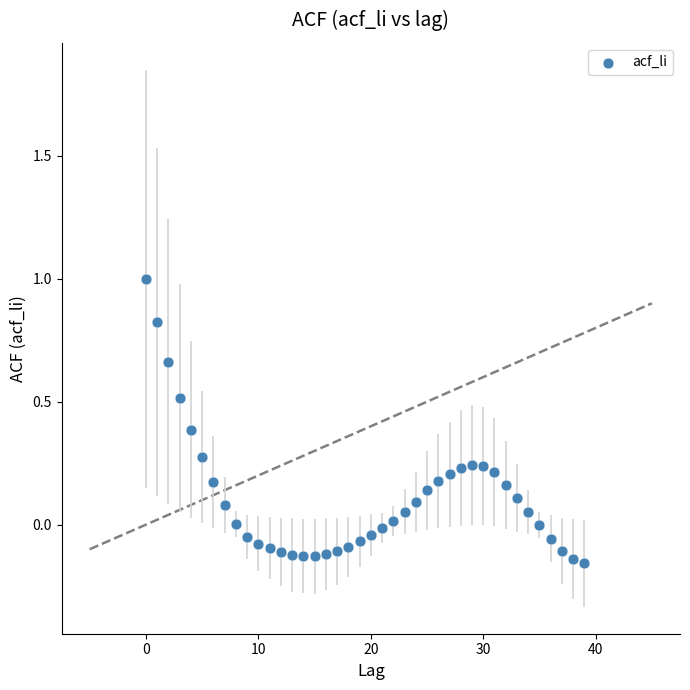

What is the range of Y values (max minus min)?

1.2